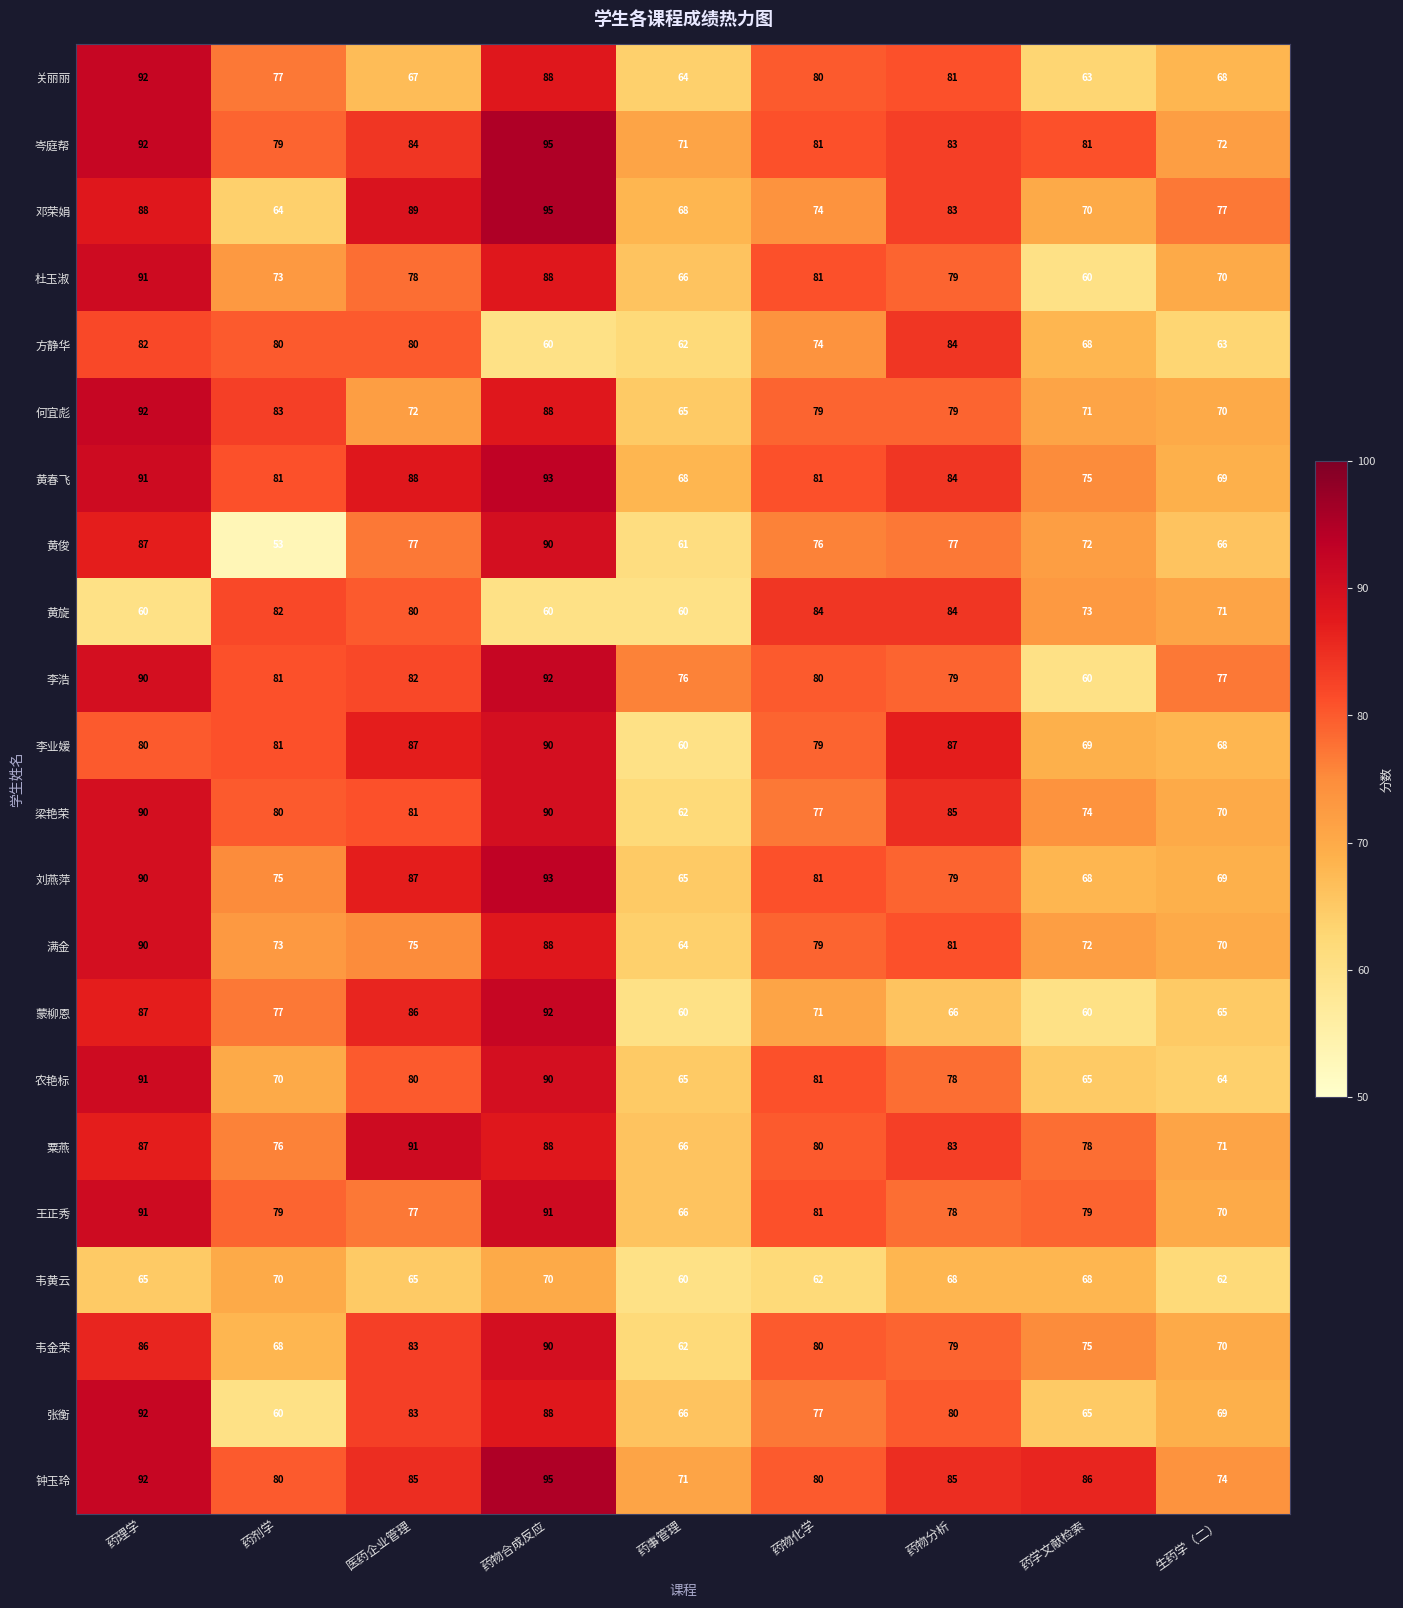

What is the difference between the maximum and second lowest values in the 韦黄云 series?

8